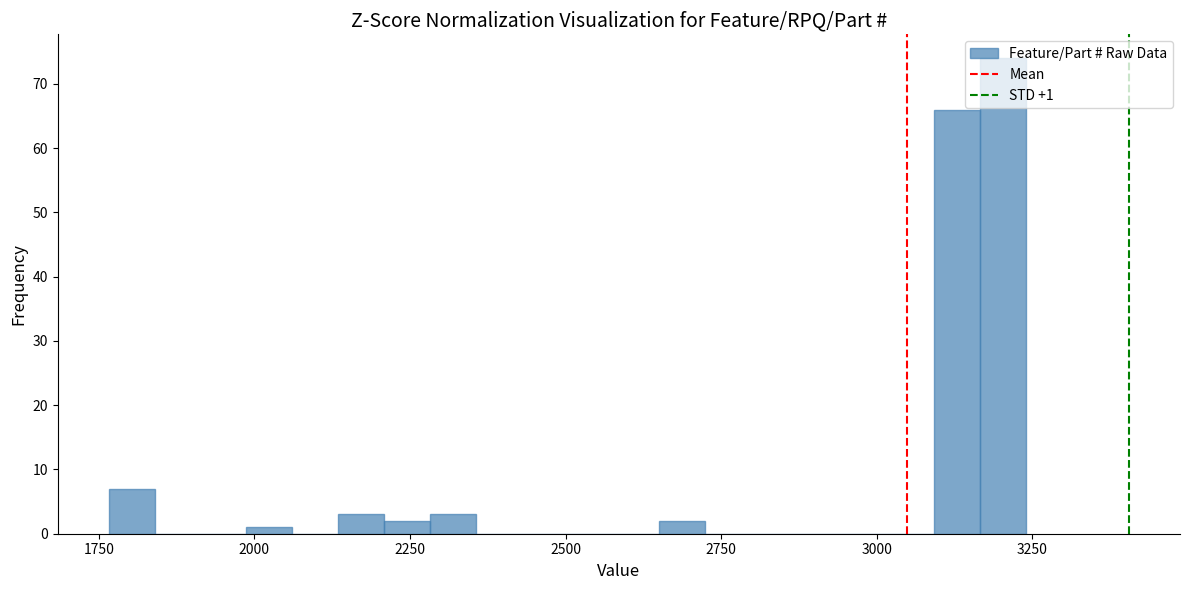

Read against the x-axis, roughly where is the centre of the tallest bar?

3200